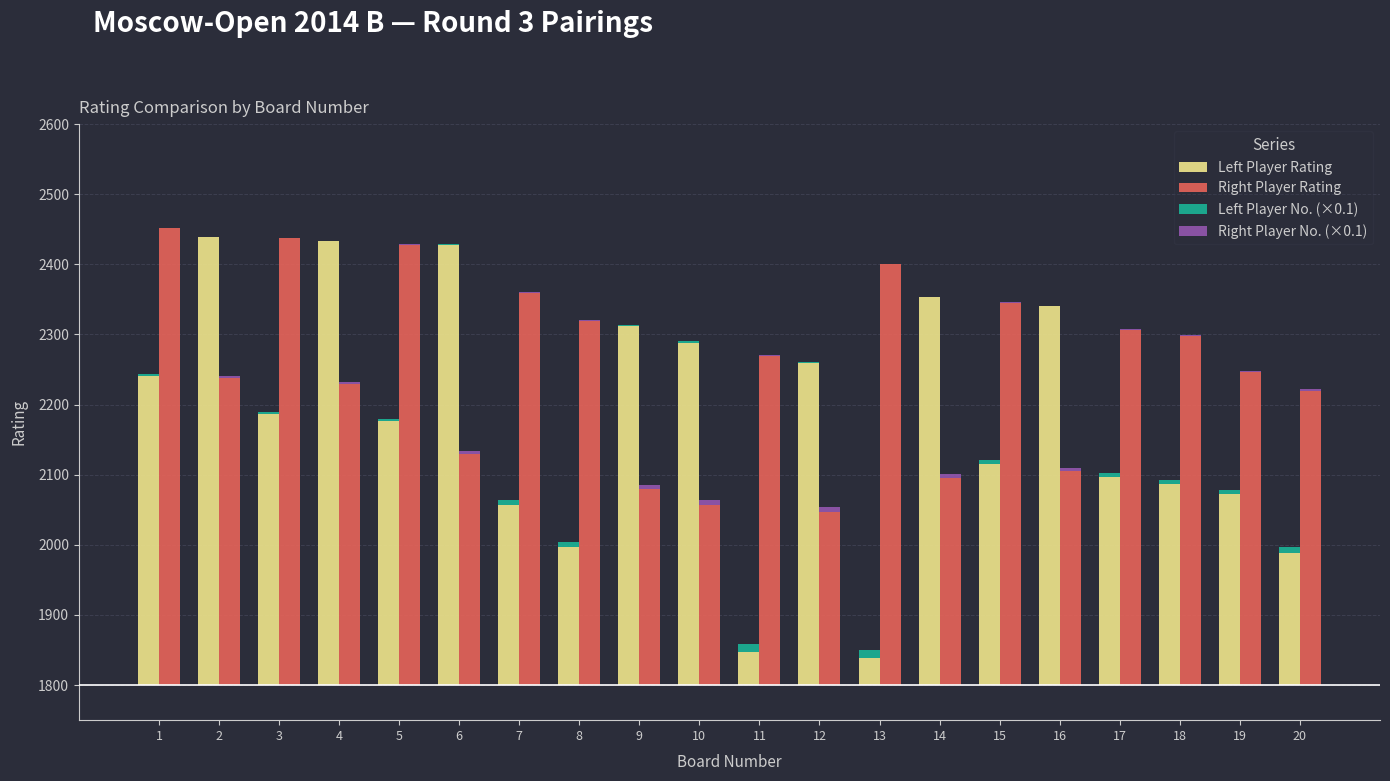

Rank the series at 11 from lowest to highest value.

Right Player No. (×0.1), Left Player No. (×0.1), Left Player Rating, Right Player Rating